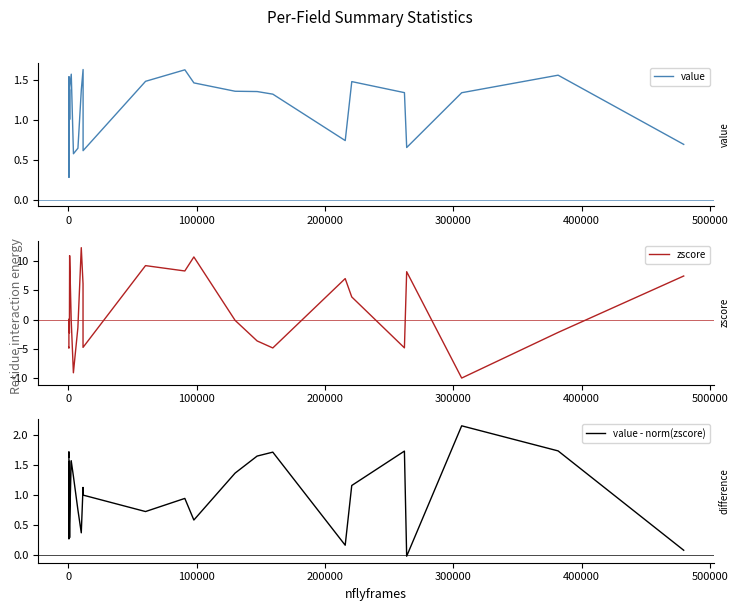

What is the label of the 6th point from the left?

400000